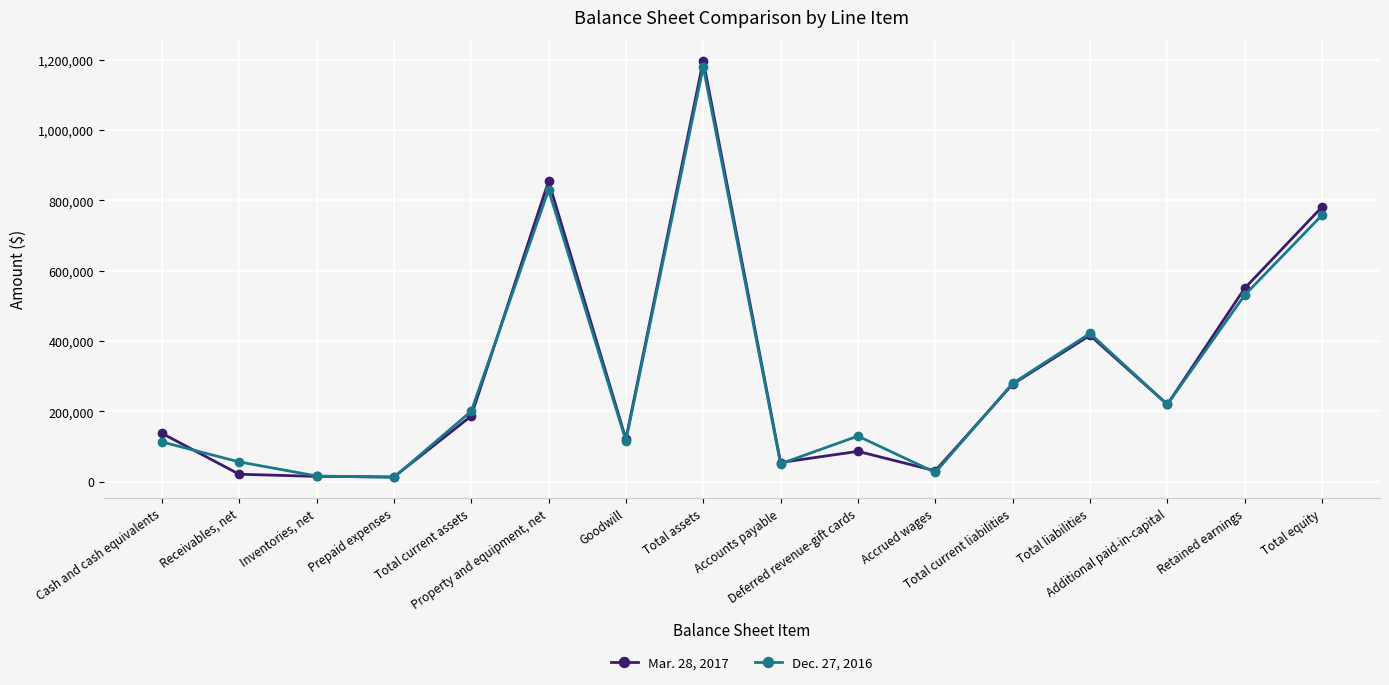

What are all the series names shown in the legend?

Mar. 28, 2017, Dec. 27, 2016